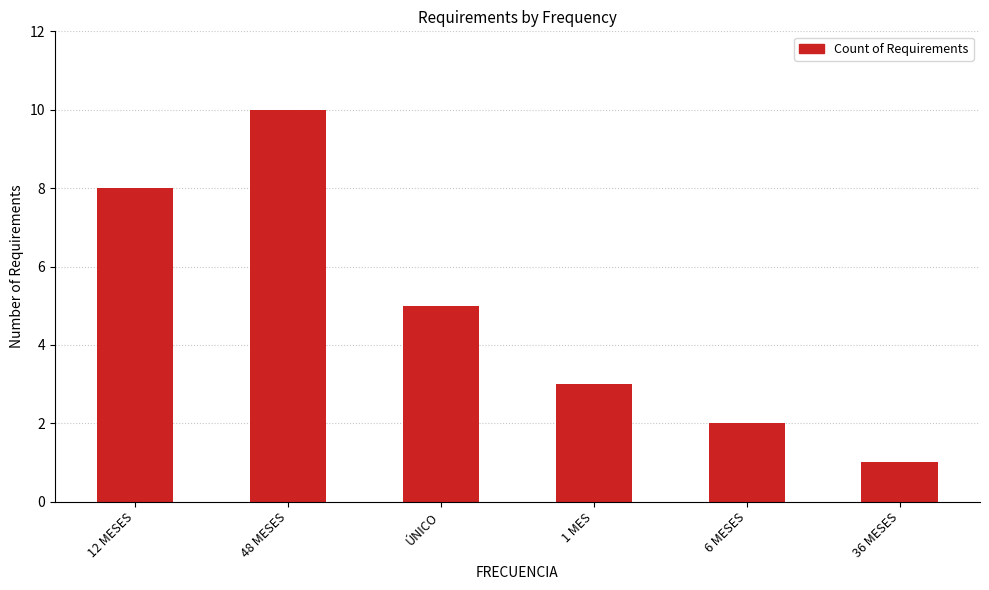

List the labels in order of value, largest first.

48 MESES, 12 MESES, ÚNICO, 1 MES, 6 MESES, 36 MESES